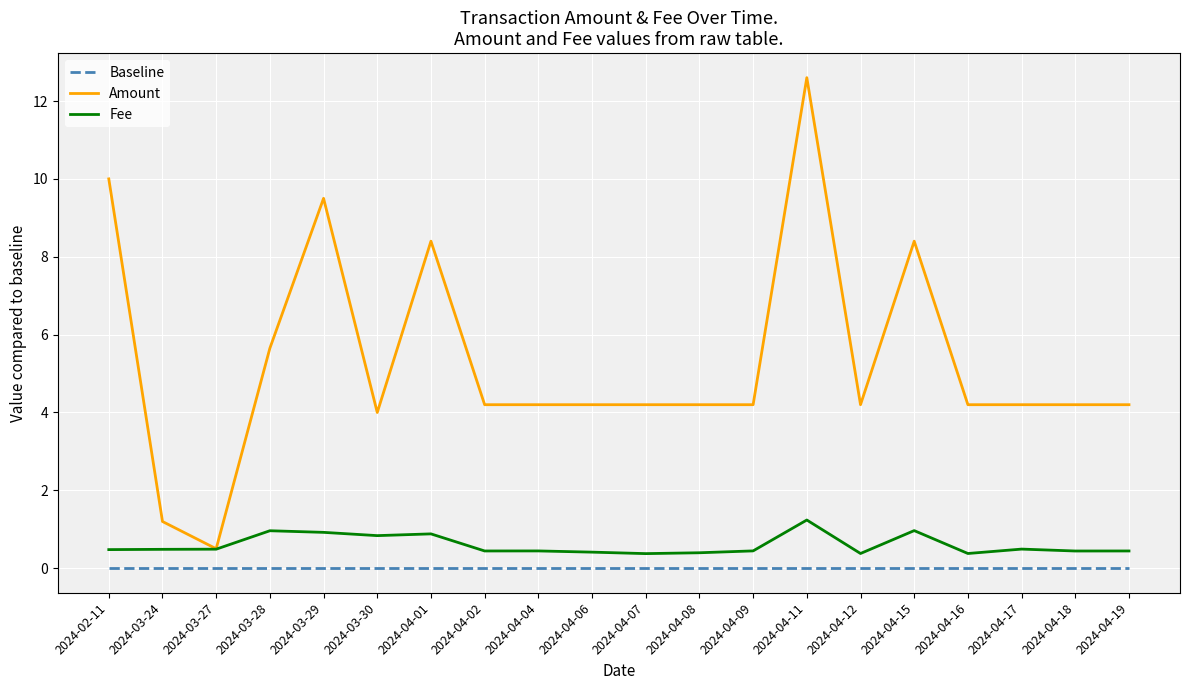

What position from the right is 2024-04-04?

12